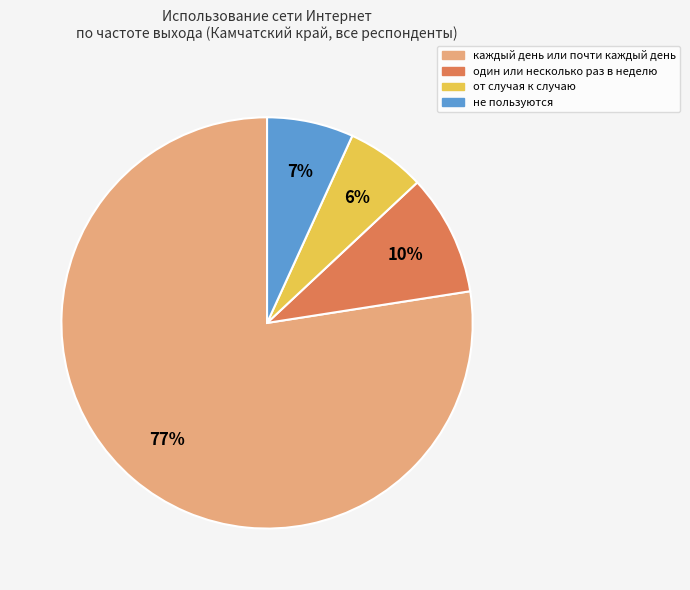

The не пользуются slice represents 7% of the pie. True or false?

True